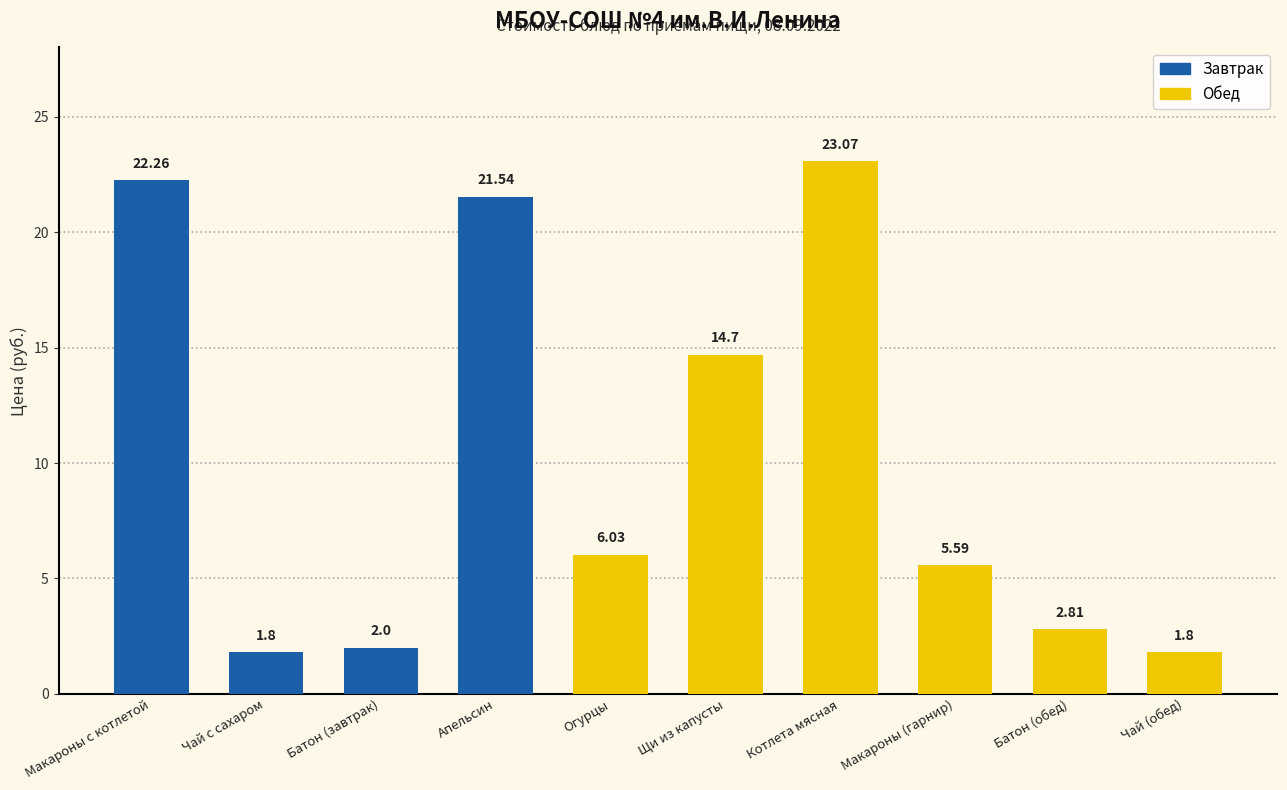

How many distinct data groups are displayed?

1